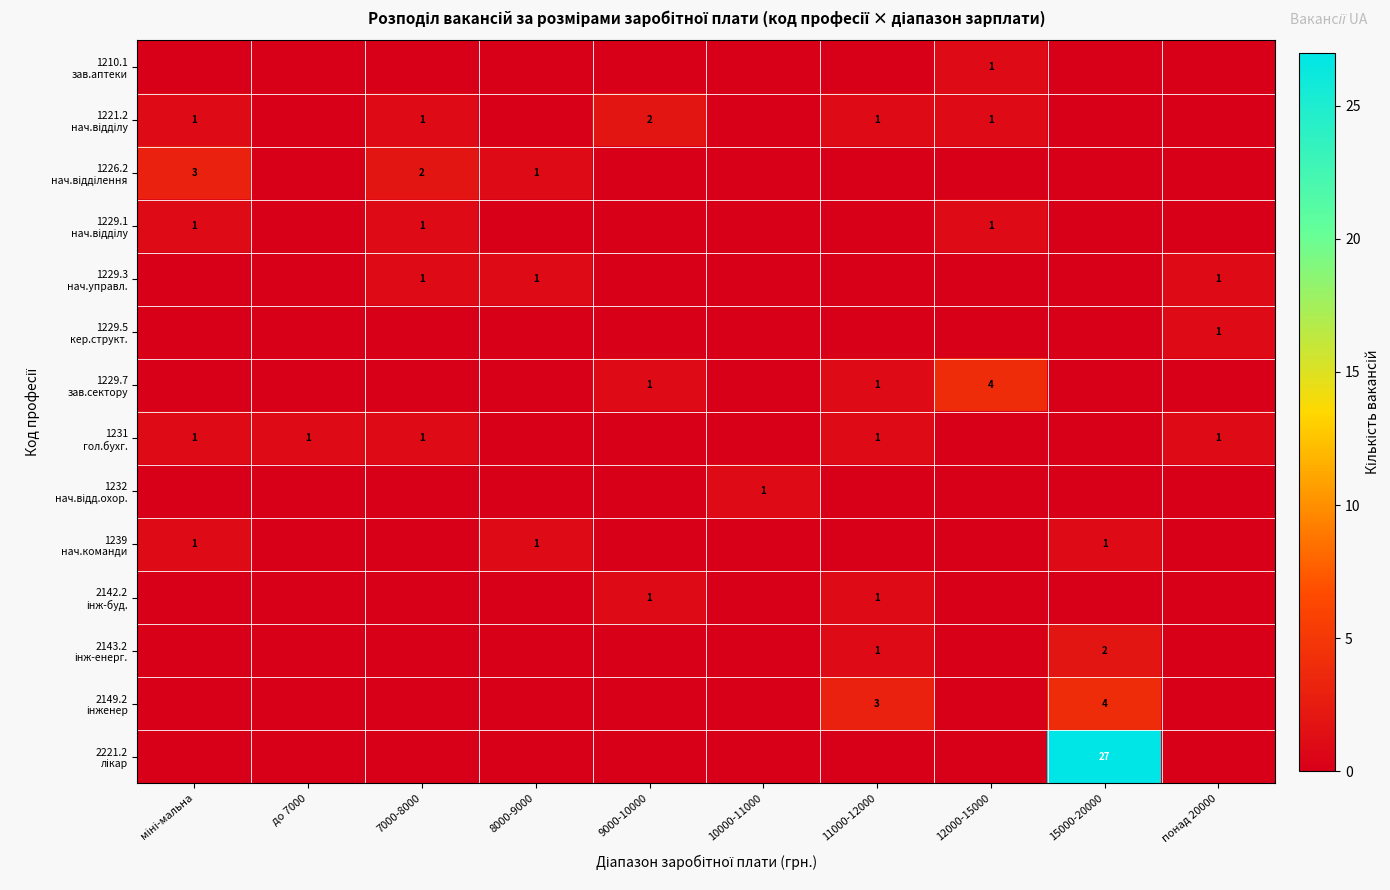

The 1229.7 зав.сектору series shows 0 at міні-мальна. True or false?

True